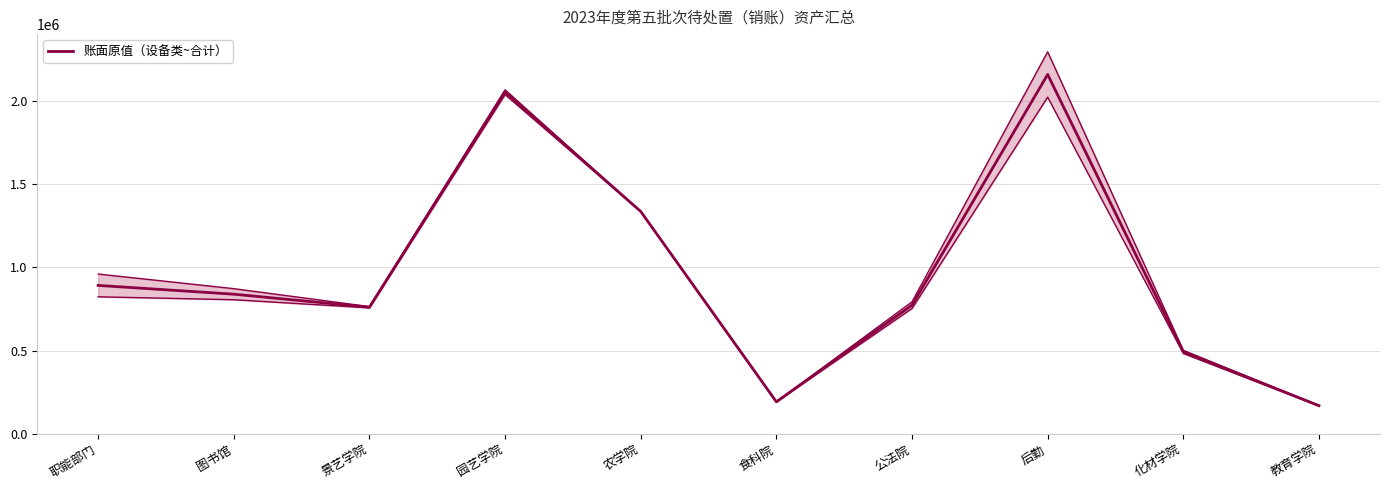

Reading left to right, extract all data points from this chart.

职能部门=891241.8	图书馆=838539.0	景艺学院=760317.0	园艺学院=2049981.3	农学院=1334723.0	食科院=193139.0	公法院=772879.0	后勤=2156160.2	化材学院=492546.1	教育学院=169935.0